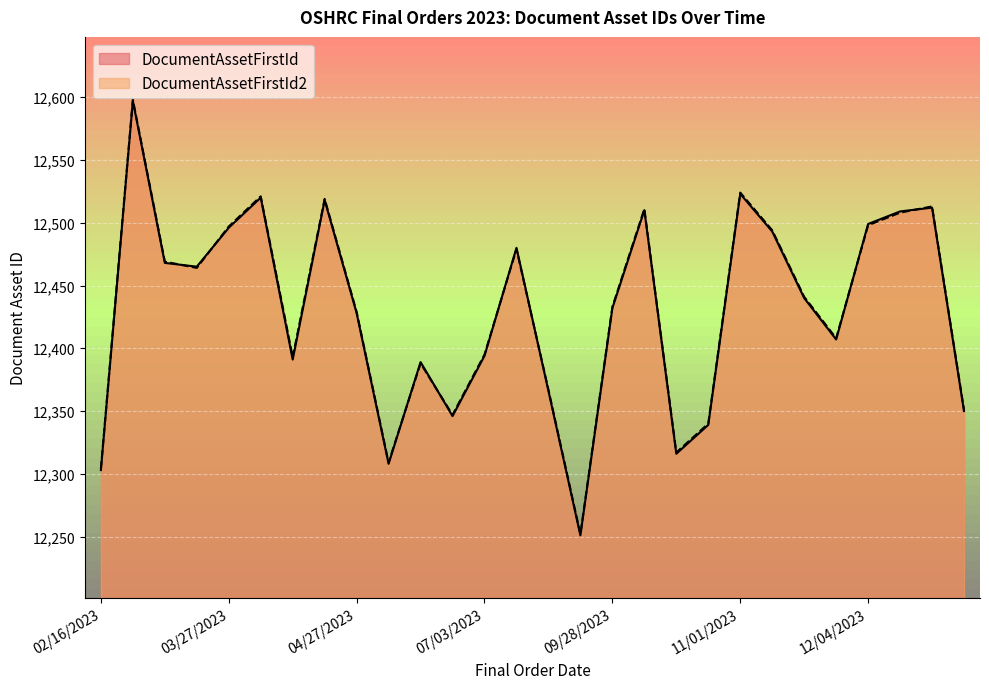

List the series in order of their peak value, highest first.

DocumentAssetFirstId2, DocumentAssetFirstId